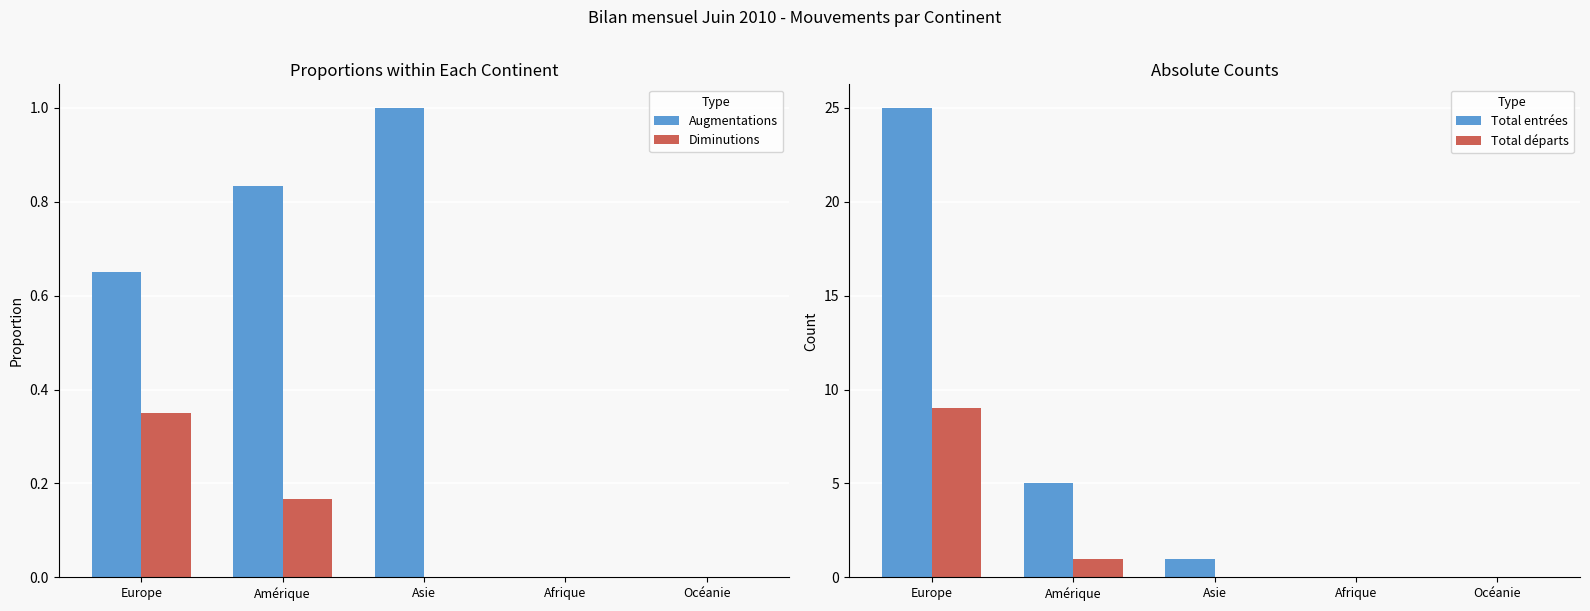

What is the label of the 3rd bar from the right?

Asie